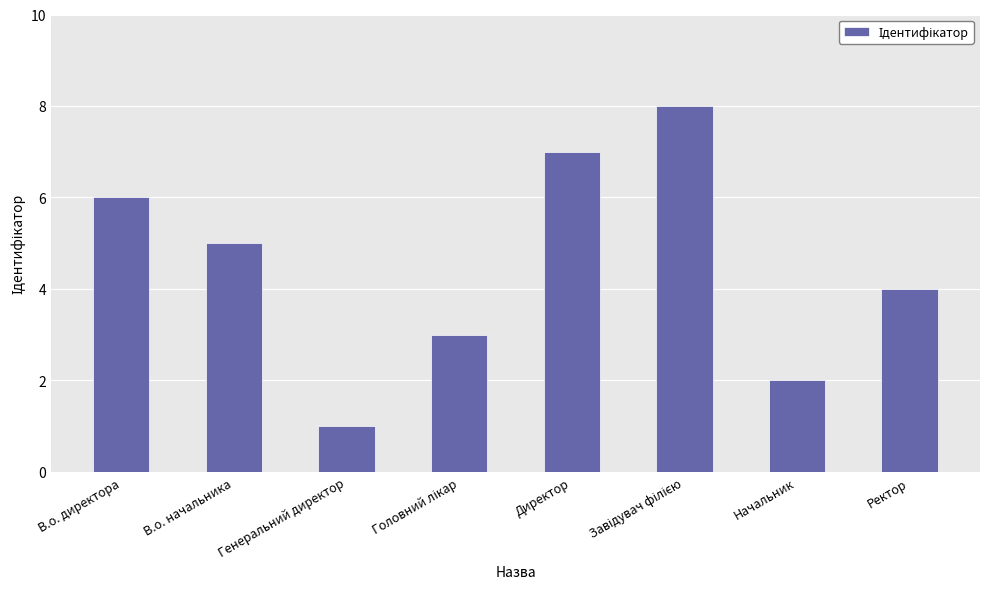

What is the difference between the maximum and minimum values?

7